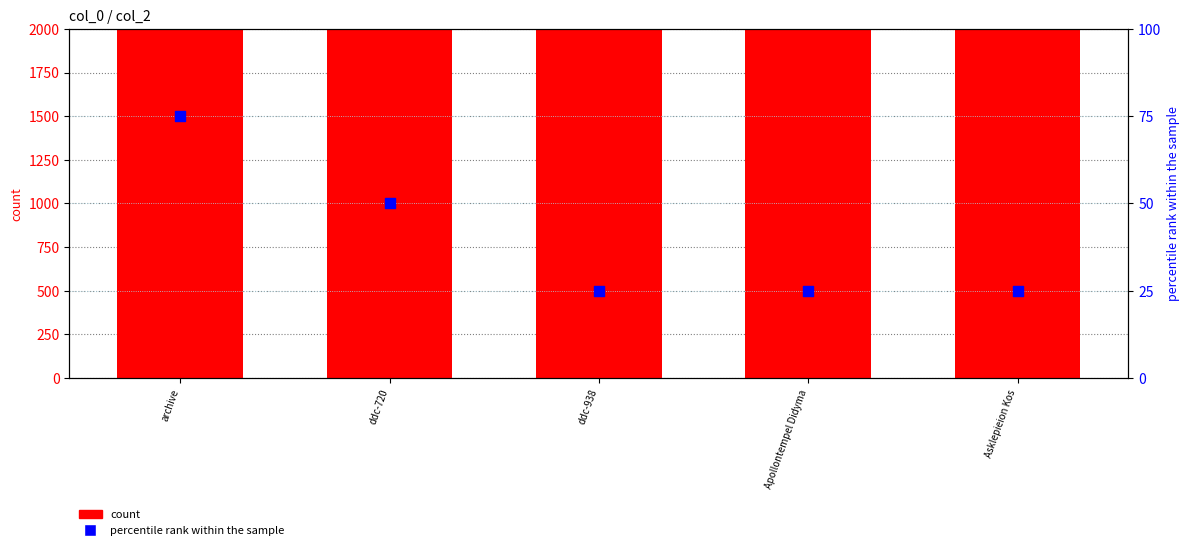

Is the value of percentile rank within the sample at archive greater than the value of count at ddc-720?

No